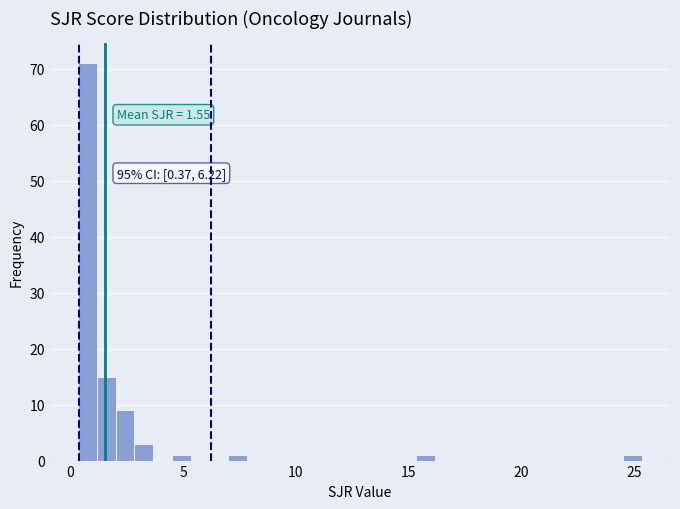

Around what value on the x-axis is the tallest bar? Give the approximate position of its centre, as read against the axis.

1.0